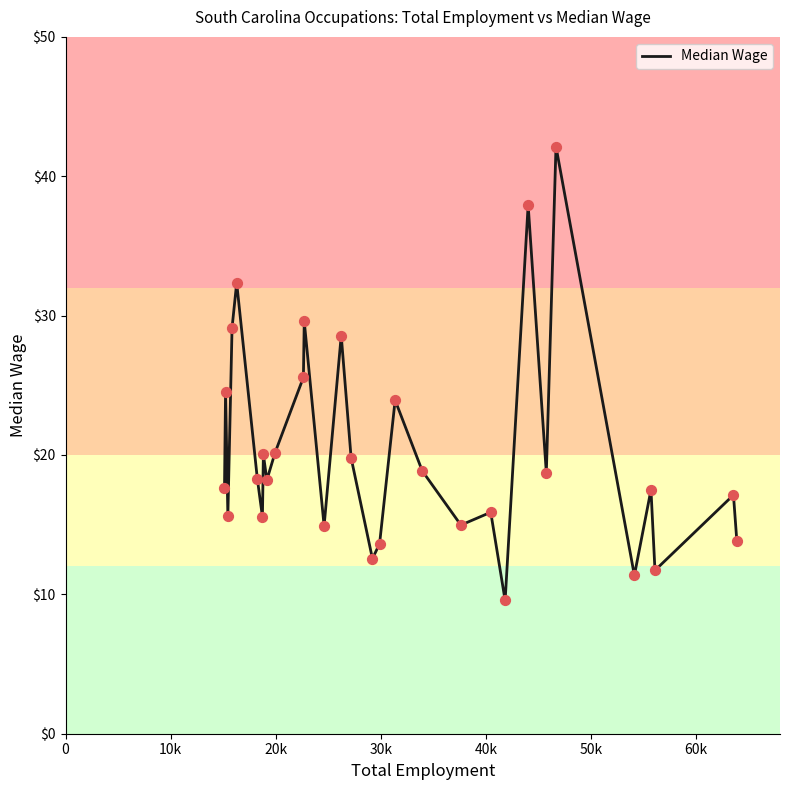

What is the smallest value displayed?

9.6